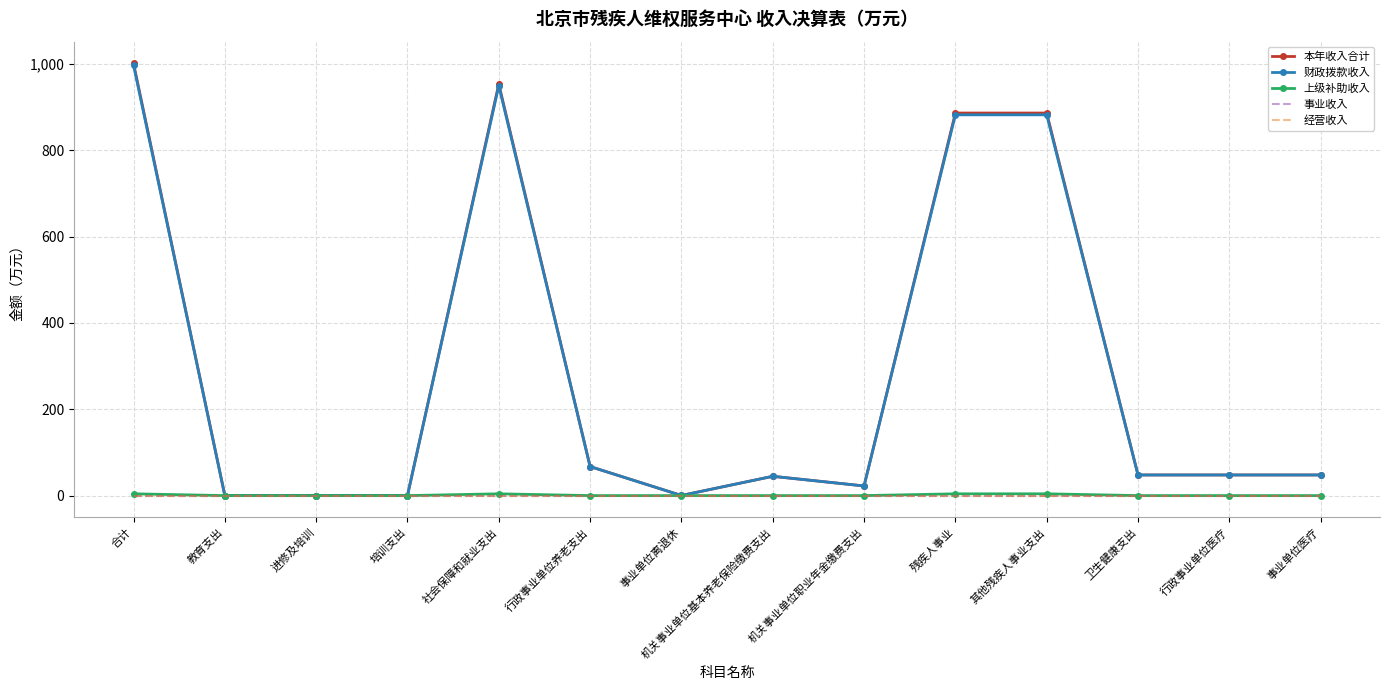

Which label corresponds to the smallest value in the chart?

教育支出